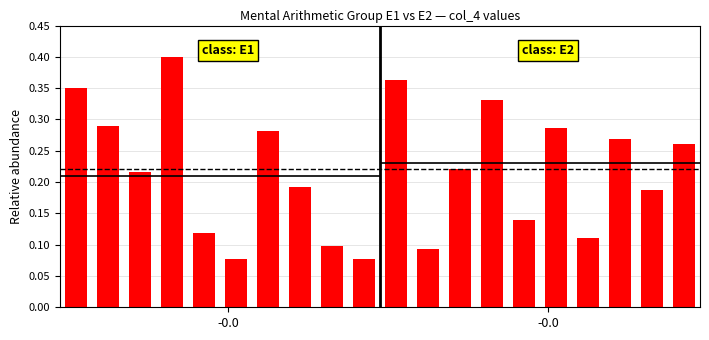

Rank the categories by value from lowest to highest.

5, 9, 11, 8, 16, 4, 14, 18, 7, 2, 12, 19, 17, 6, 15, -0.0, 13, -0.0, 10, 3